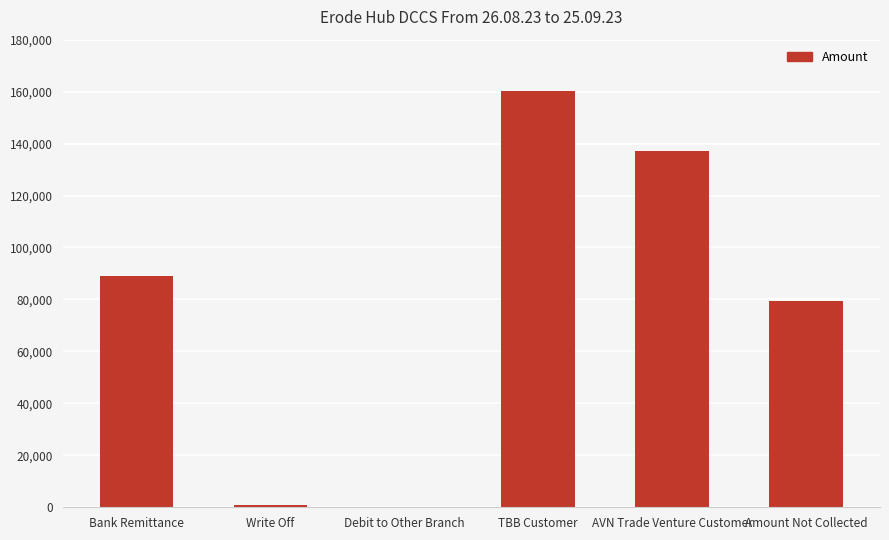

Reading right to left, what are all the values shown in this chart?

79371	137269	160068	0	756	89152